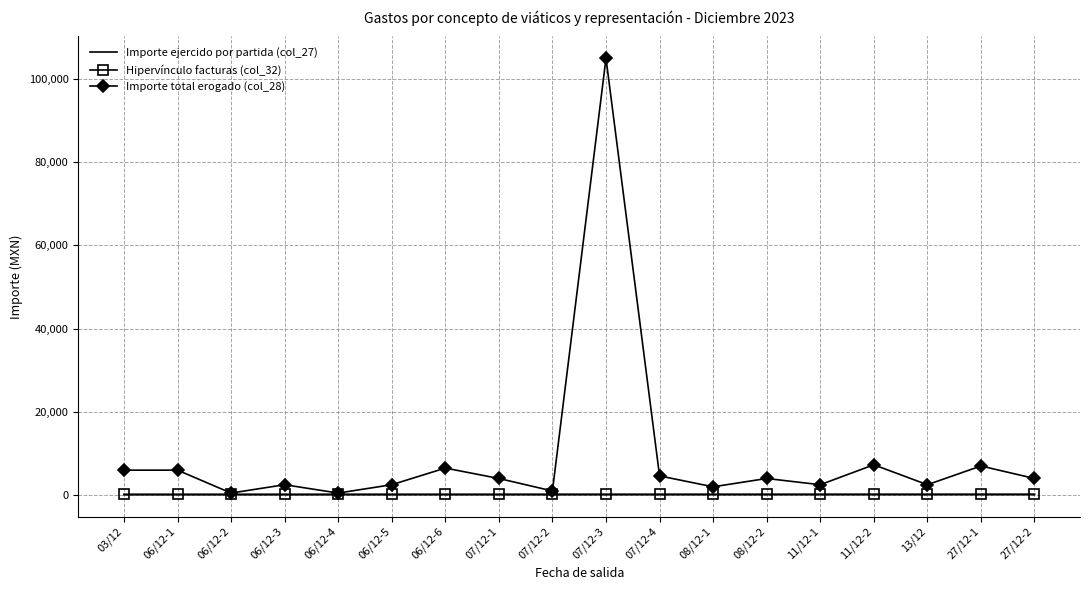

Which series has the widest spread of values?

Importe total erogado (col_28)